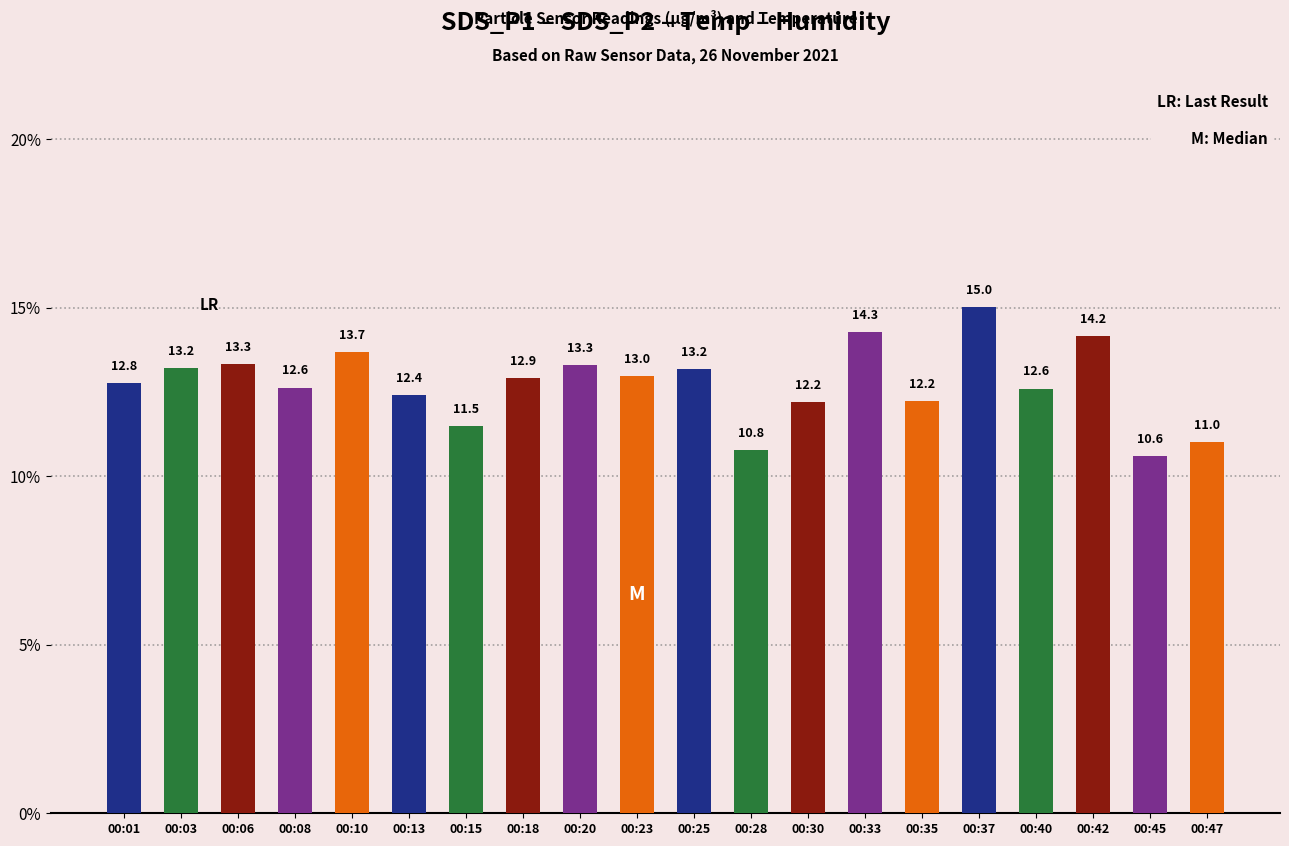

How many data points are less than 12?

4